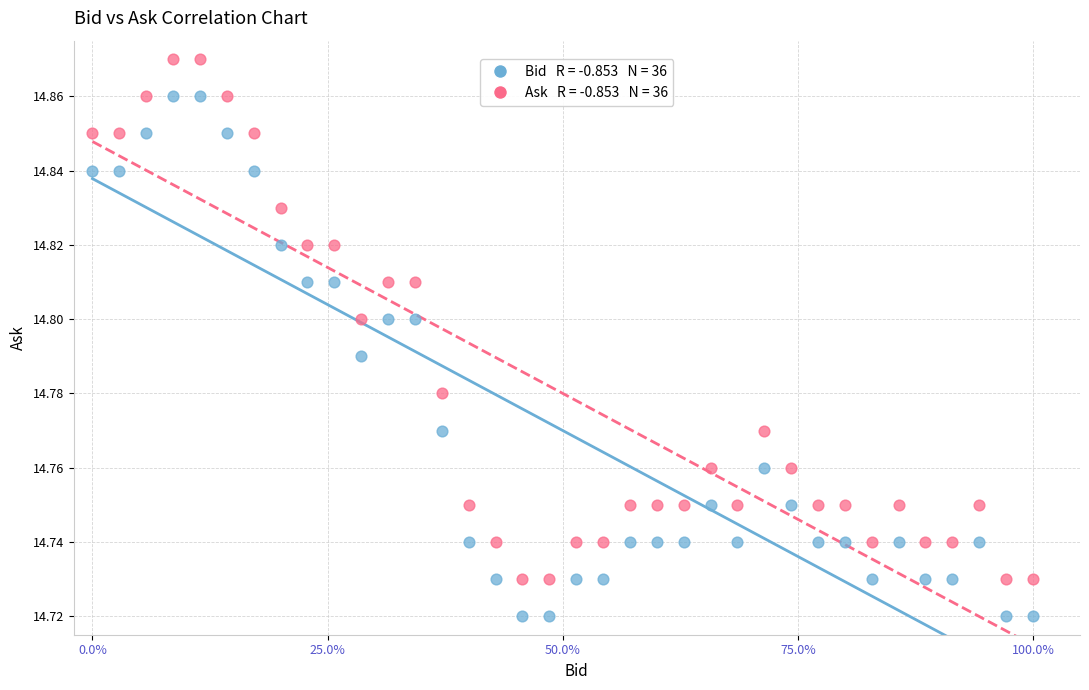

Count the number of points in this scatter plot.

72